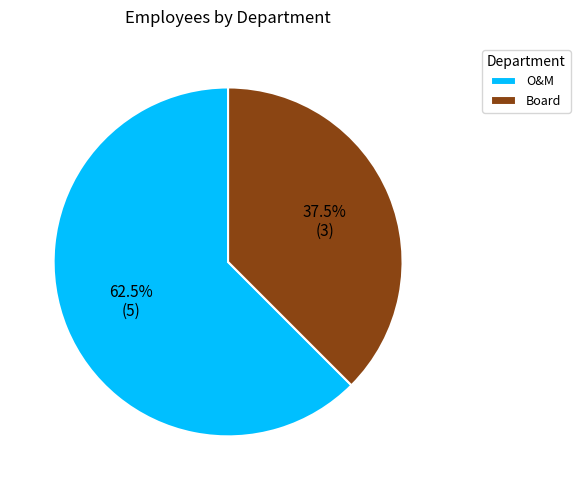

To the nearest percent, what is the difference between the Board and O&M slice percentages?

25%